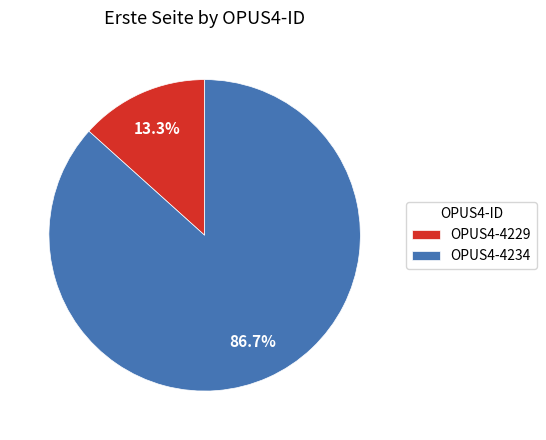

Approximately how many times larger is the value at OPUS4-4234 compared to OPUS4-4229?

6.5